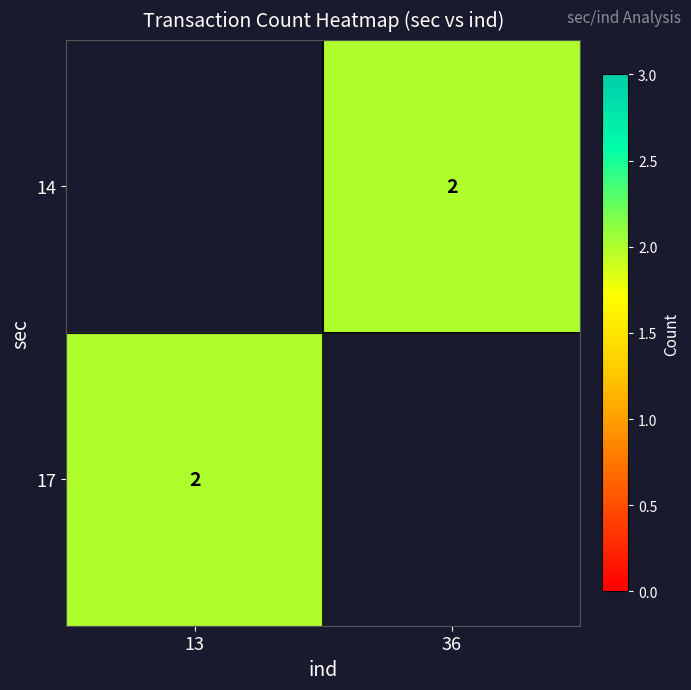

Count the number of categories in the chart.

2